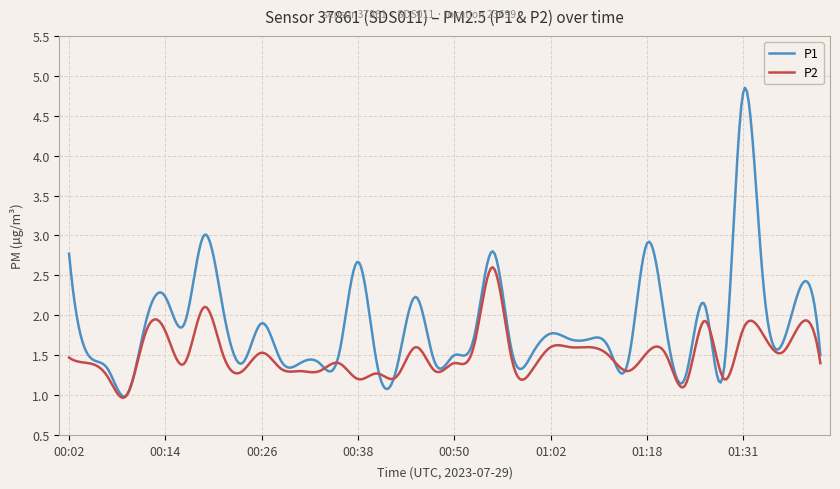

Which series has the largest range (max minus min)?

P1